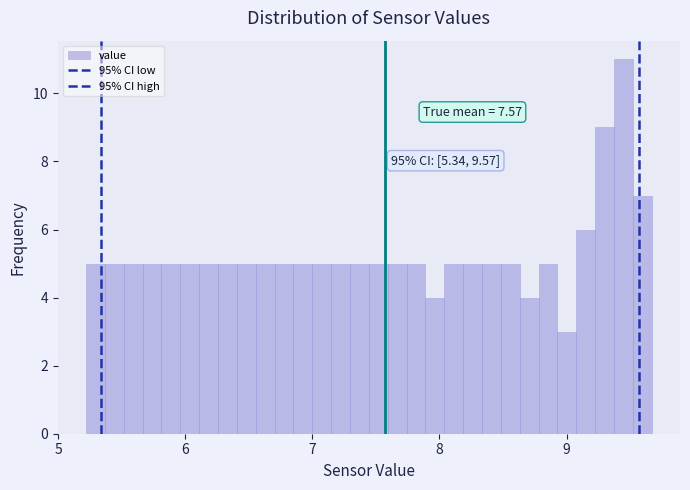

Read against the x-axis, roughly where is the centre of the tallest bar?

9.4